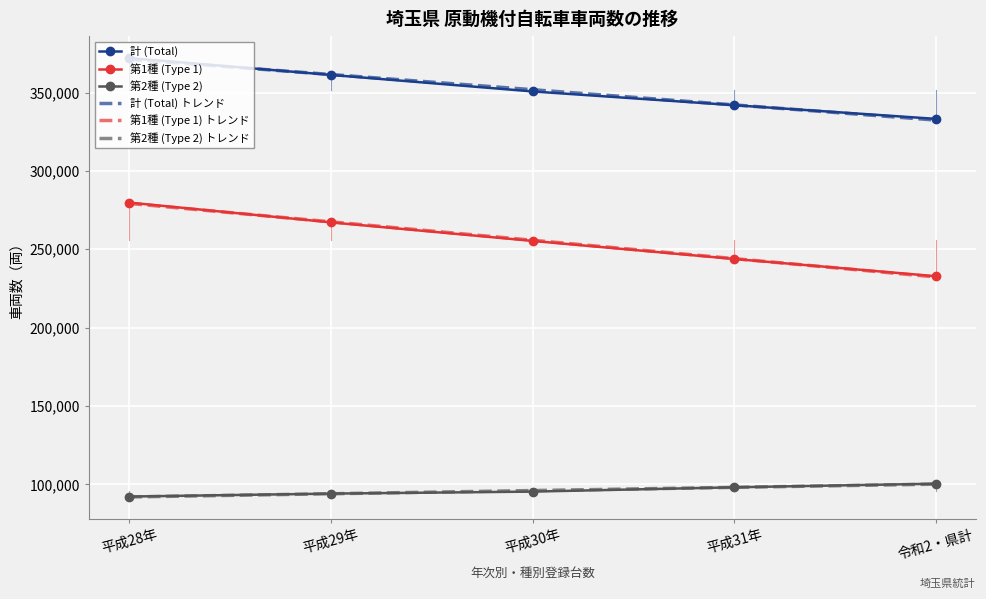

The value of 第2種 (Type 2) トレンド at 平成28年 is 91961.0. True or false?

True